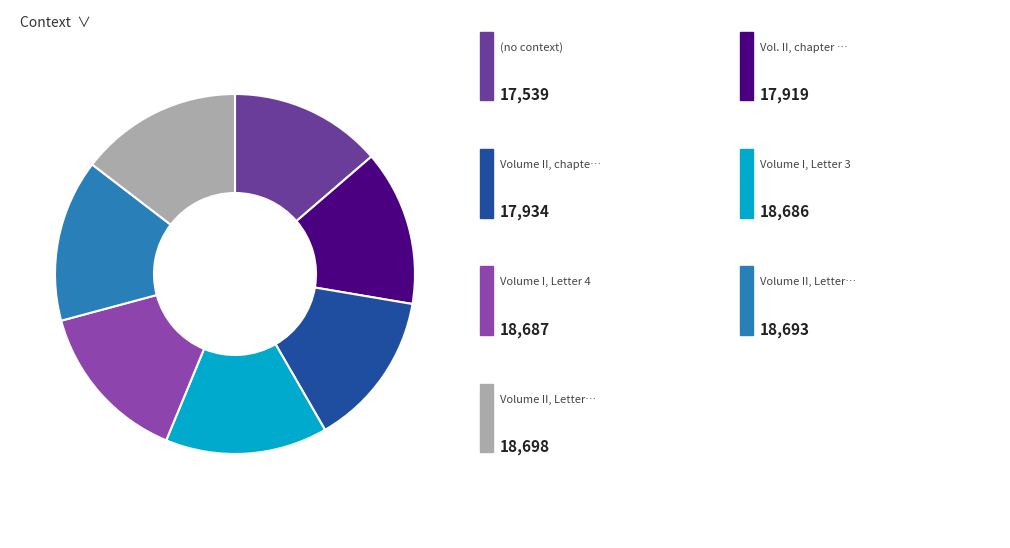

How many slices are in this pie chart?

7